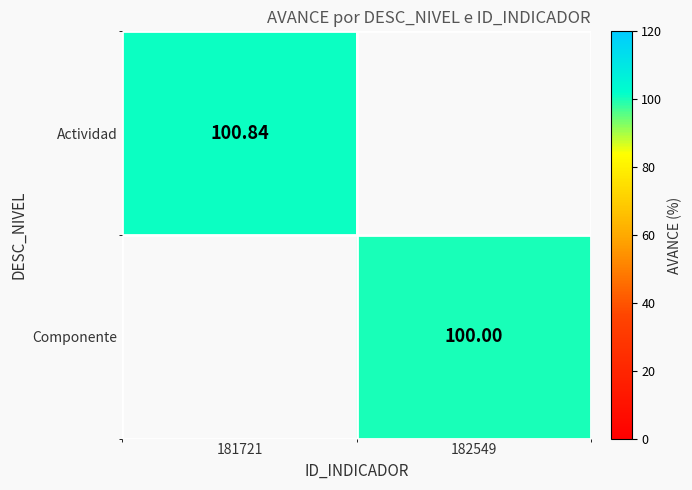

The value of Componente at 182549 is 100.0. True or false?

True